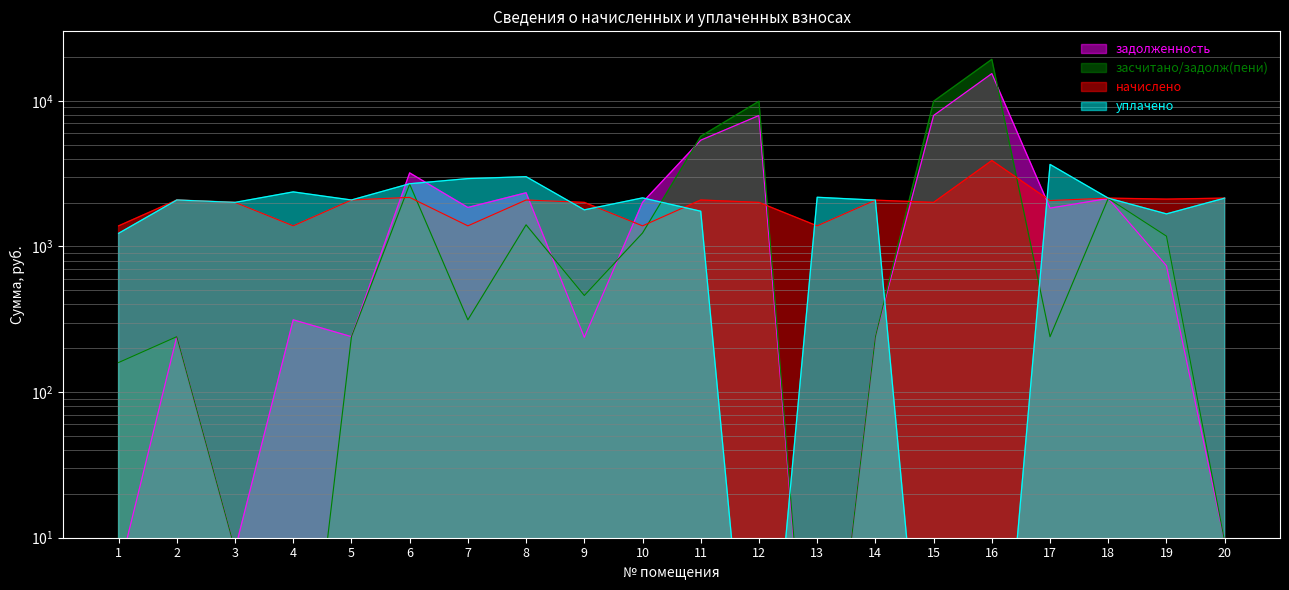

Where do задолженность and начислено first cross each other?

5 and 6